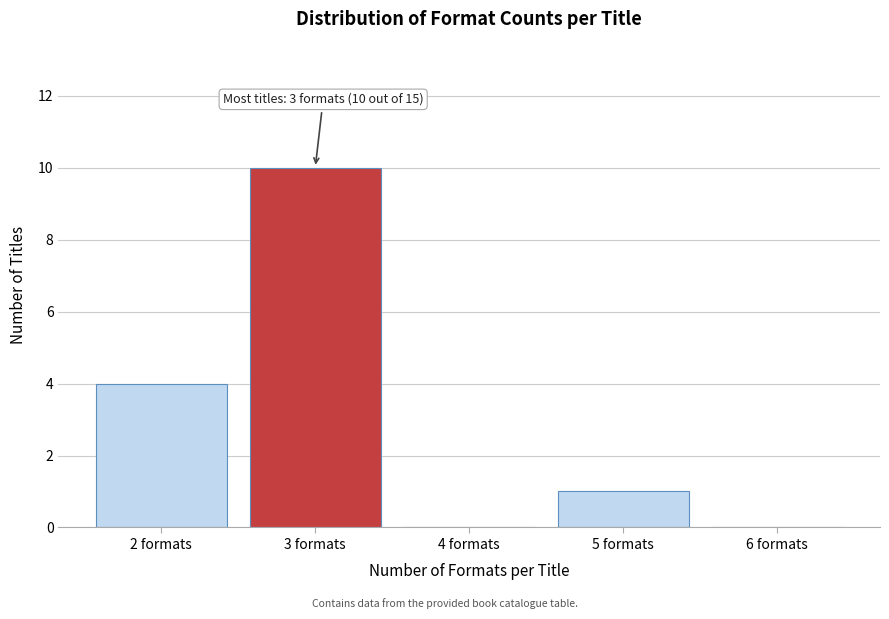

Reading left to right, what are all the values shown in this chart?

2 formats=4	3 formats=10	4 formats=0	5 formats=1	6 formats=0